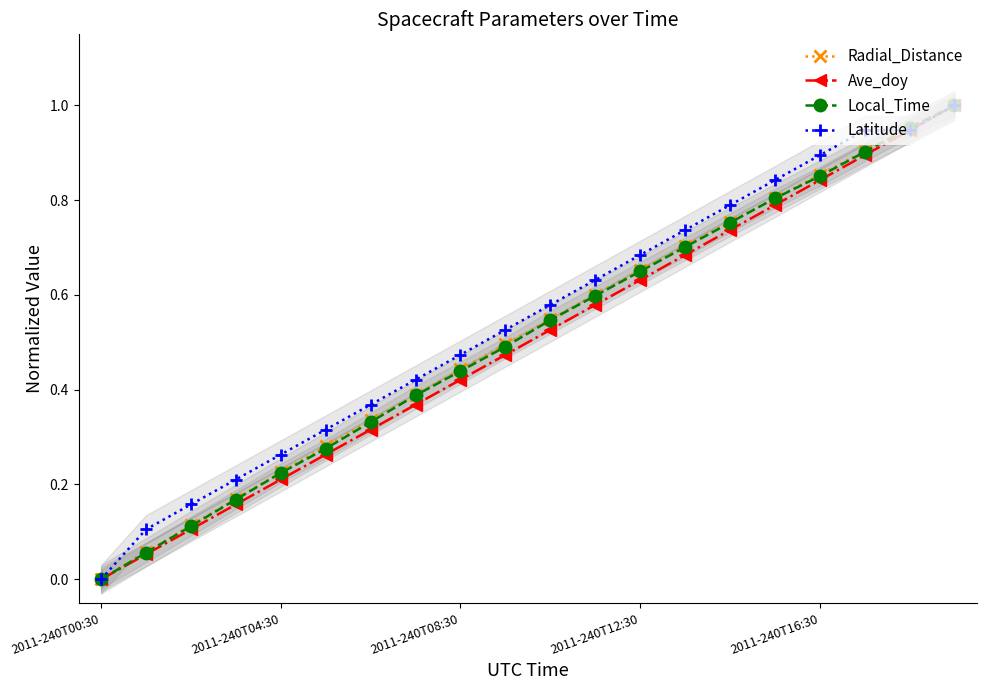

True or false: Radial_Distance has more than 2 interior local peaks.

False